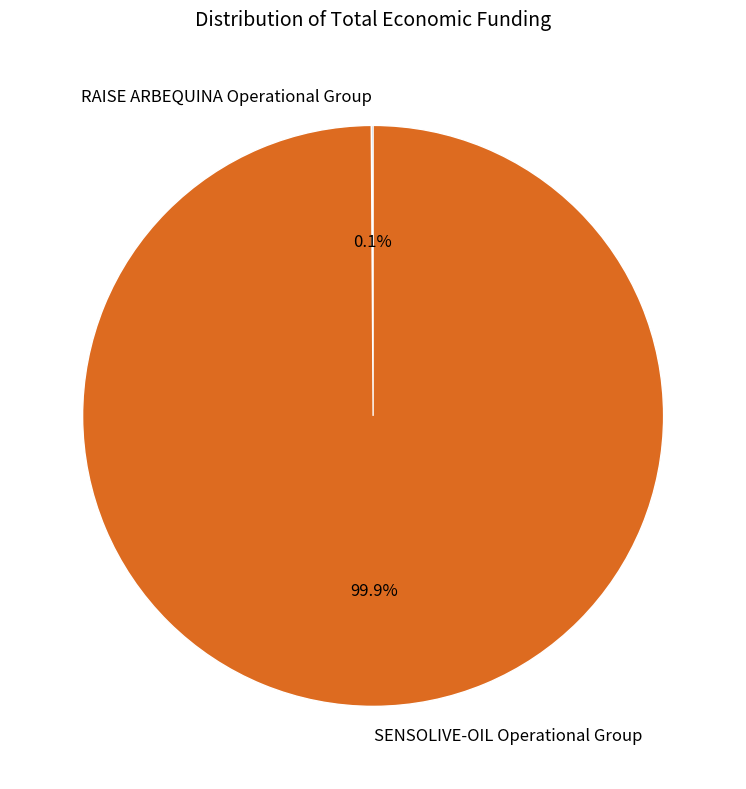

Does any single category account for the majority?

Yes